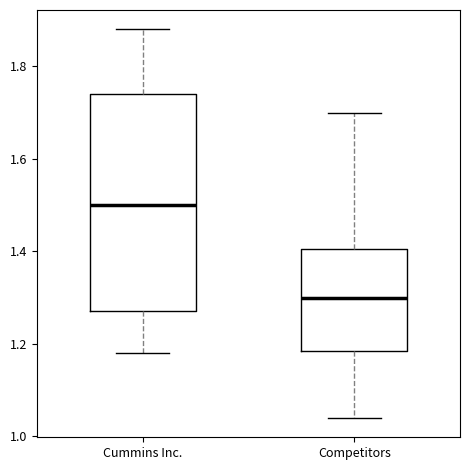

Reading left to right, read every box against the y-axis: the position of its median line, the range the box covers, and the ends of its whiskers. The values are not printed on the chart, so give them approximately, as read against the axis.

Cummins Inc.: median 1.50, box 1.28 to 1.74, whiskers 1.18 to 1.88
Competitors: median 1.30, box 1.18 to 1.40, whiskers 1.04 to 1.70